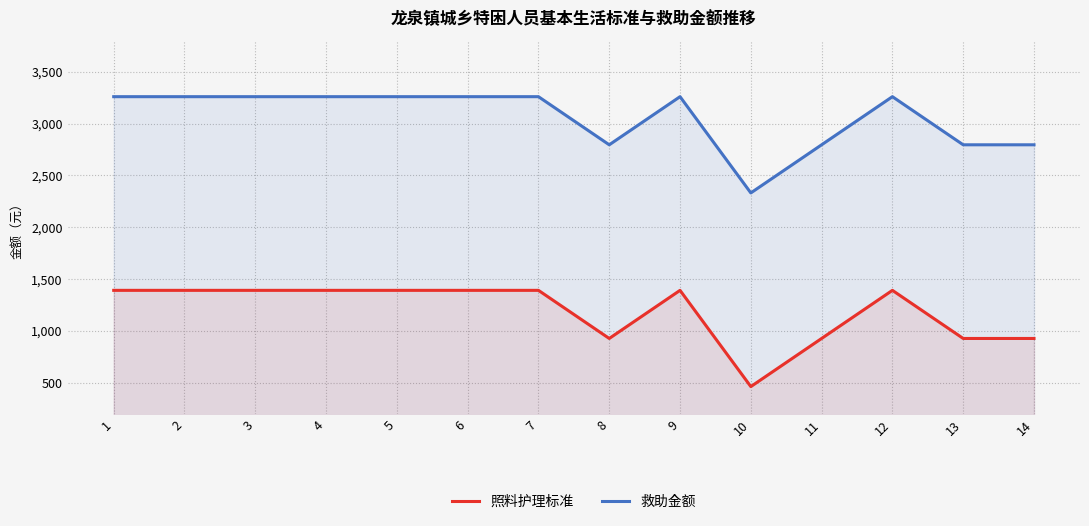

How many lines are shown in the chart?

2